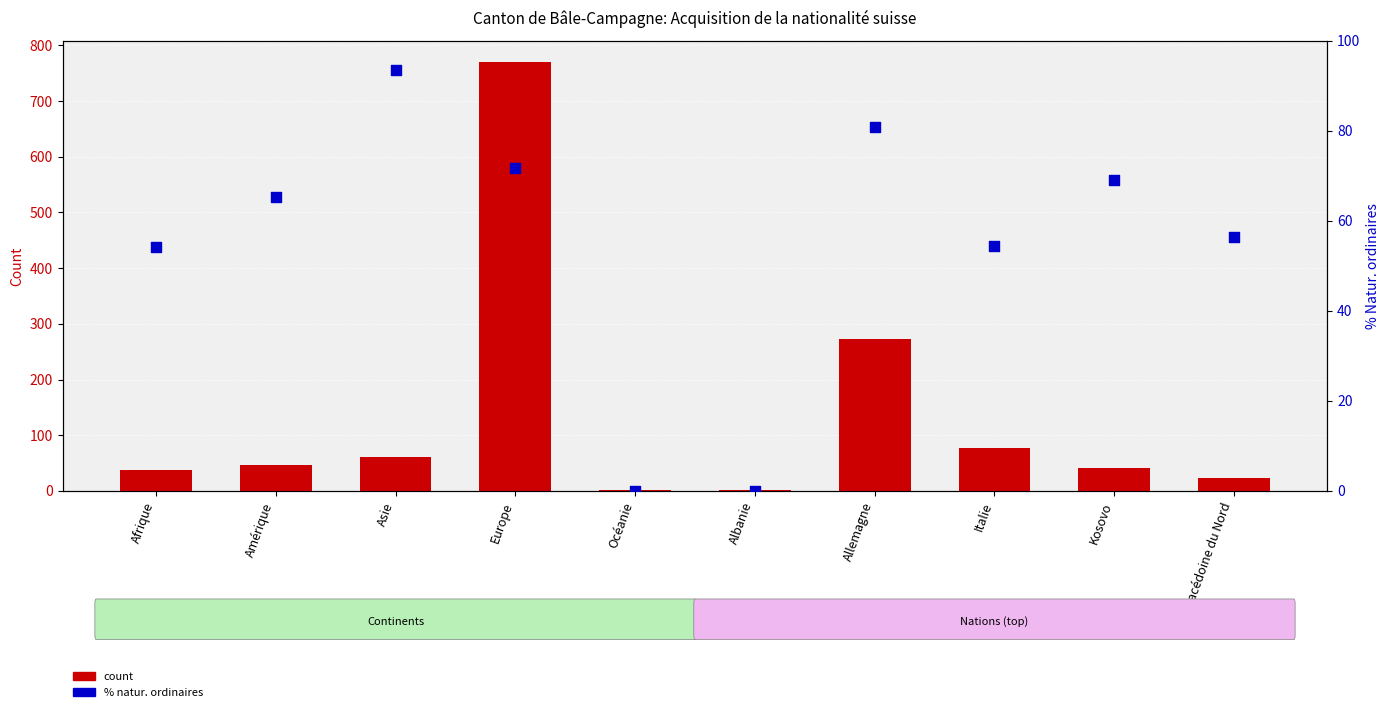

At how many categories does at least one series exceed 616?

1